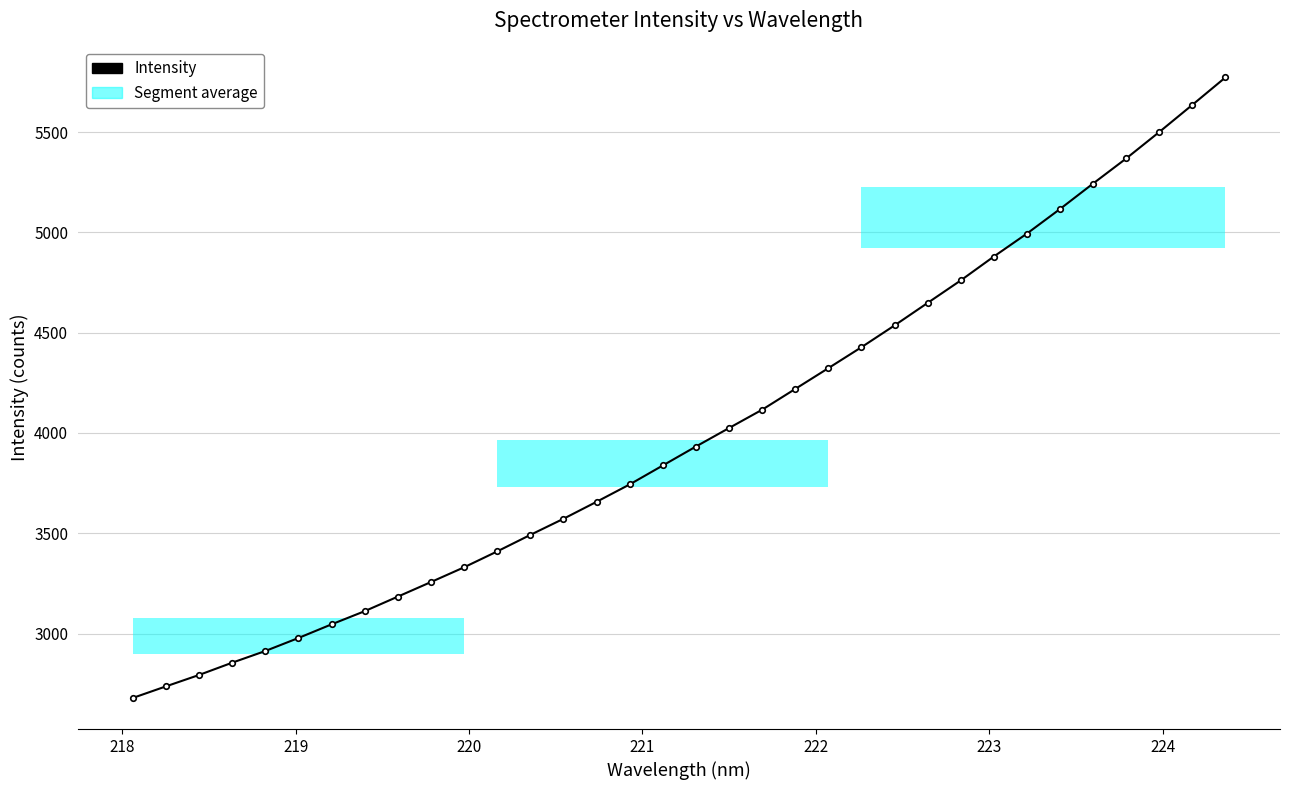

What is the smallest value displayed?

2678.7